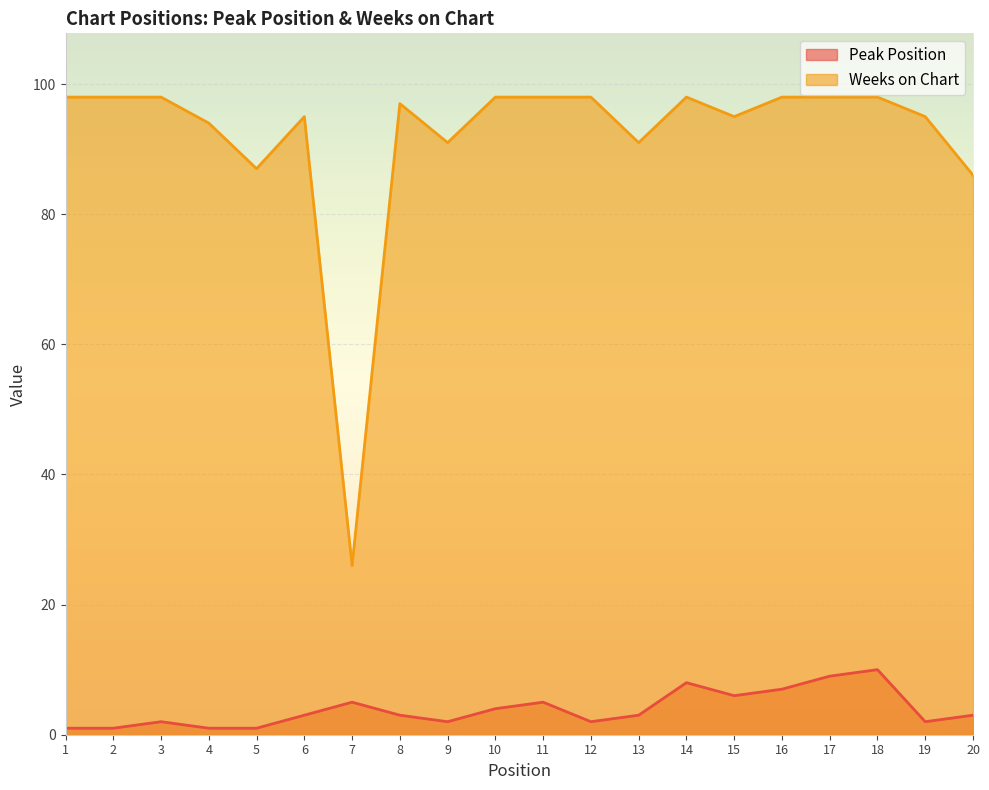

Reading left to right, list all the values displayed in this chart.

Peak Position: 1	1	2	1	1	3	5	3	2	4	5	2	3	8	6	7	9	10	2	3
Weeks on Chart: 98	98	98	94	87	95	26	97	91	98	98	98	91	98	95	98	98	98	95	86